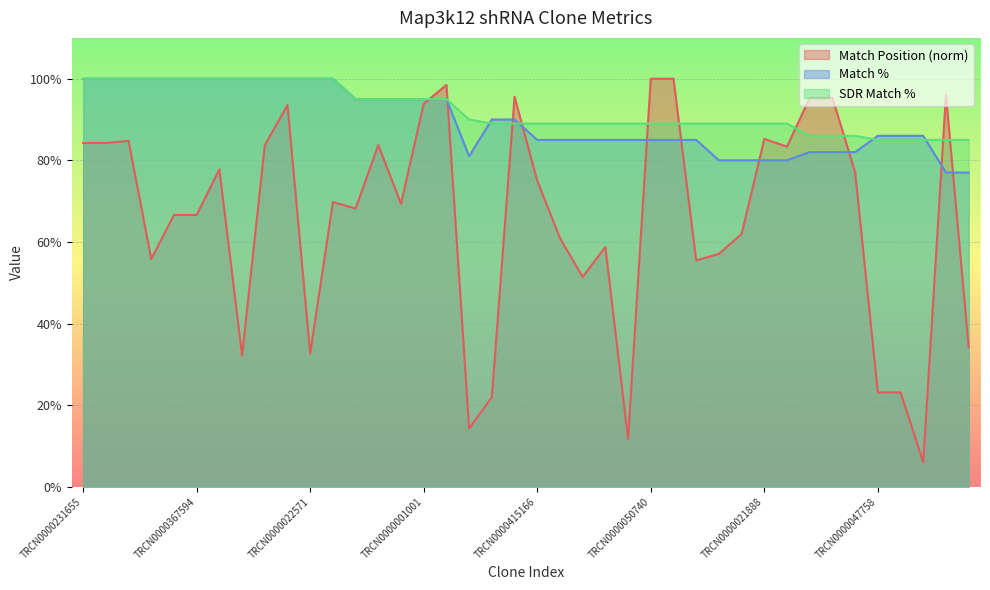

What is the difference between the maximum and minimum values in the SDR Match % series?

15.0